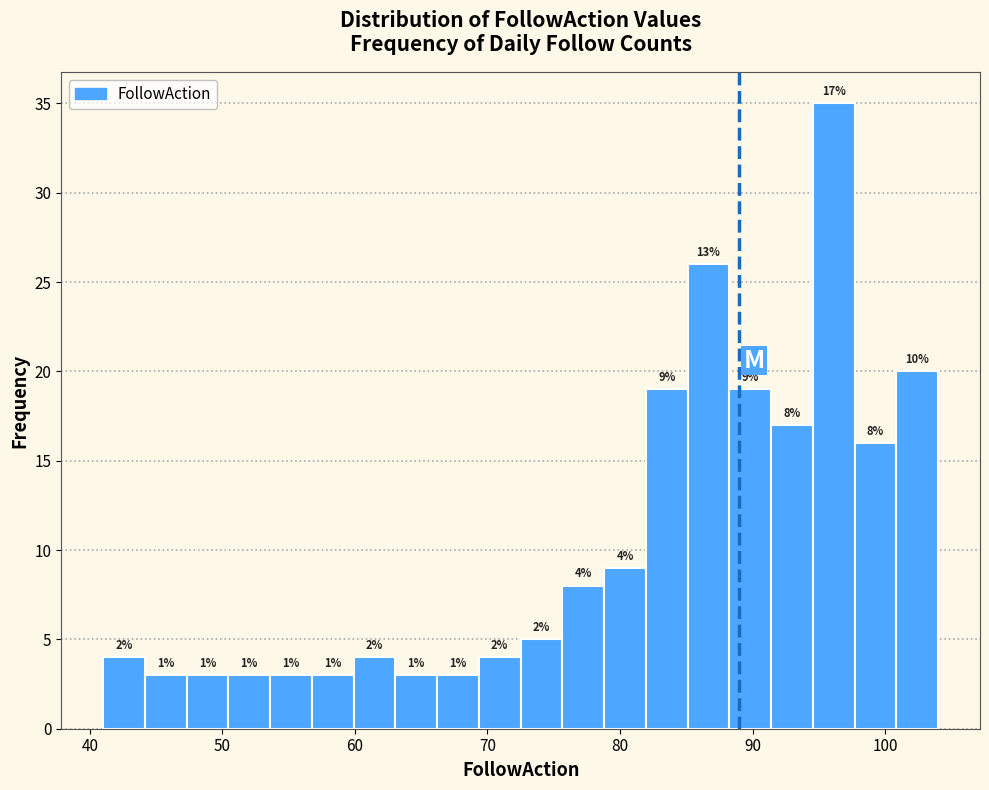

Around what value on the x-axis is the tallest bar? Give the approximate position of its centre, as read against the axis.

96